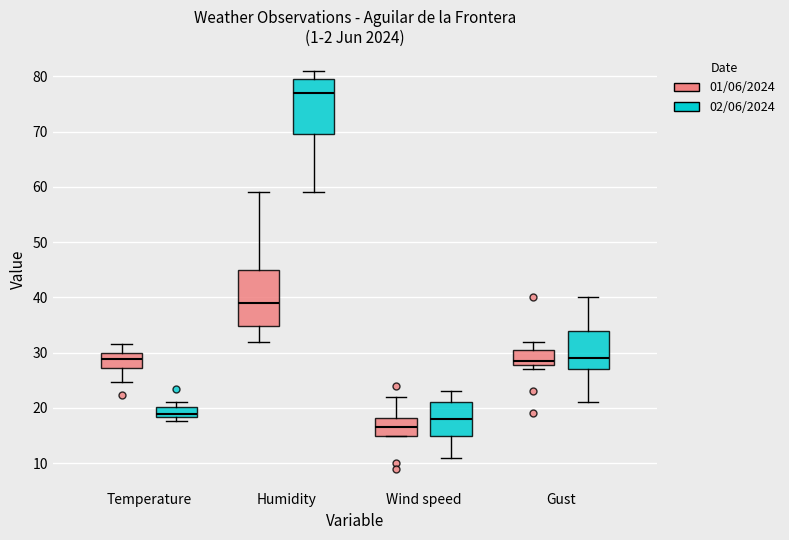

Which box's median line is the highest?

Humidity (02/06/2024)